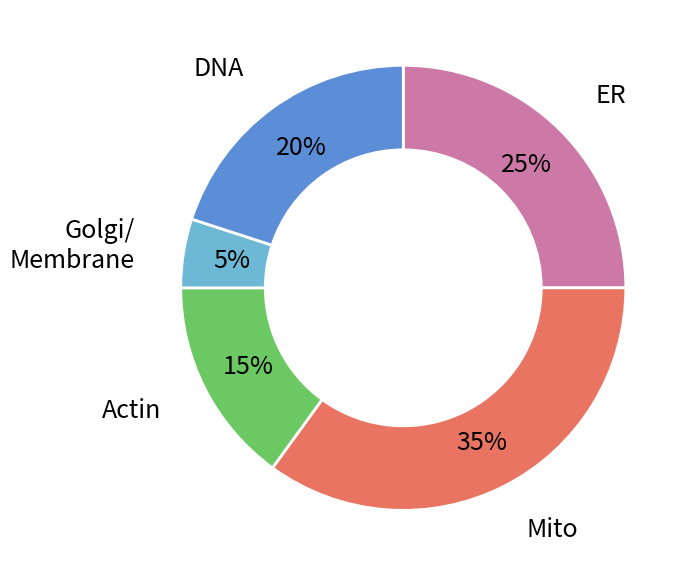

The Golgi/ Membrane slice represents 1% of the pie. True or false?

False